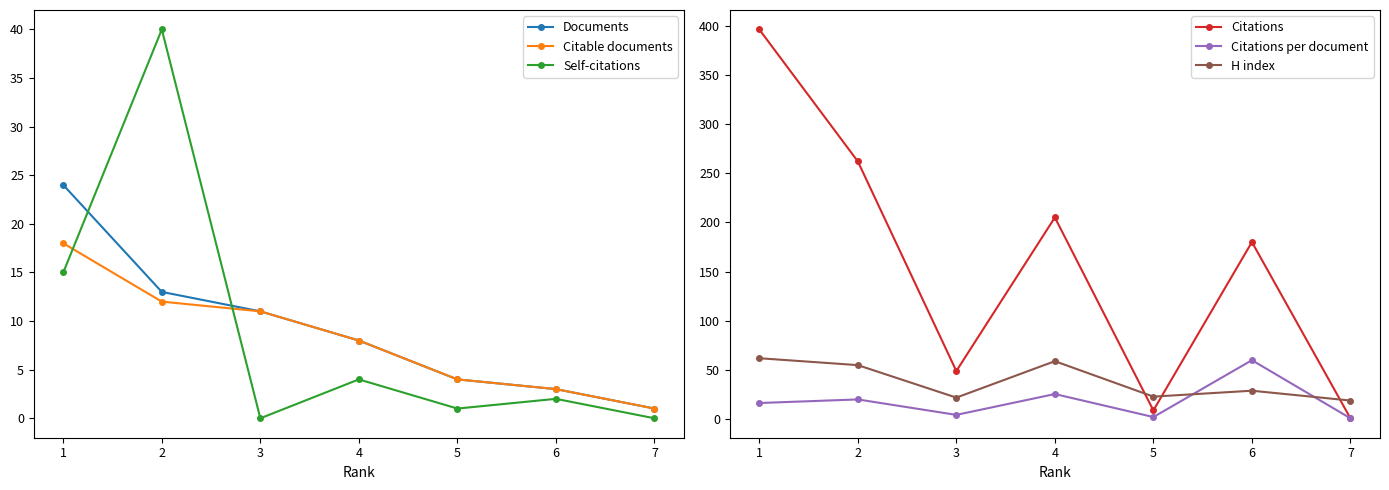

Which series has the largest total across all categories?

Citations